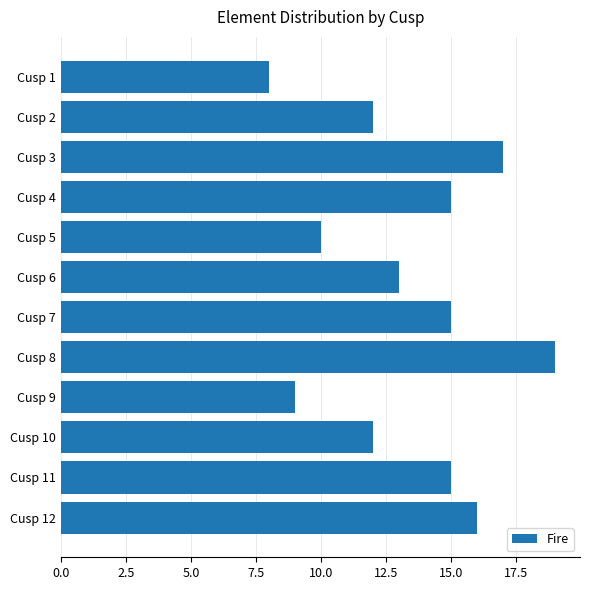

Reading bottom to top, list all the values displayed in this chart.

16	15	12	9	19	15	13	10	15	17	12	8